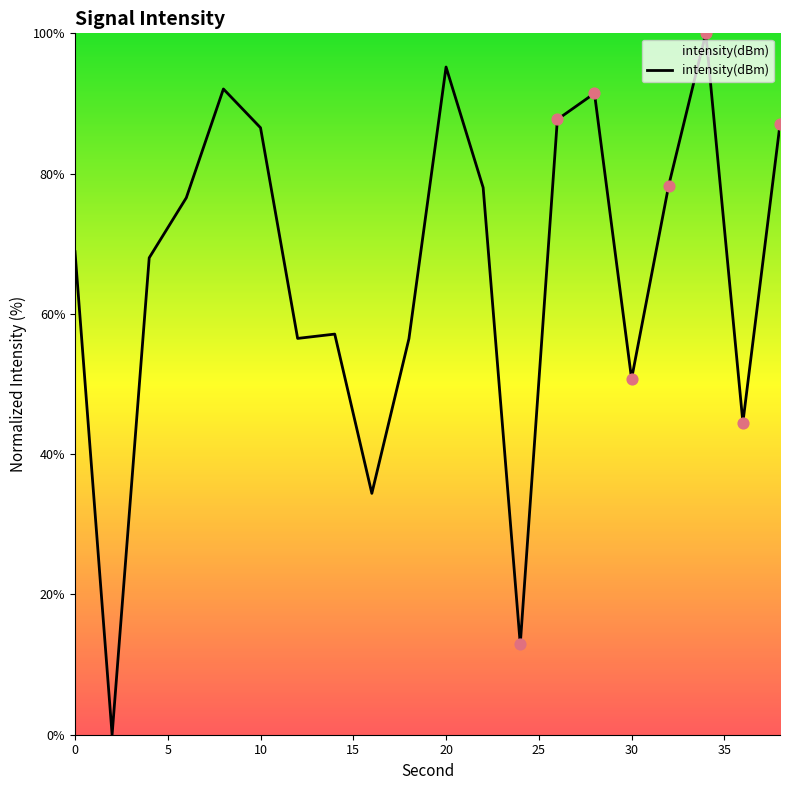

What is the difference between the maximum and minimum values?

100.0